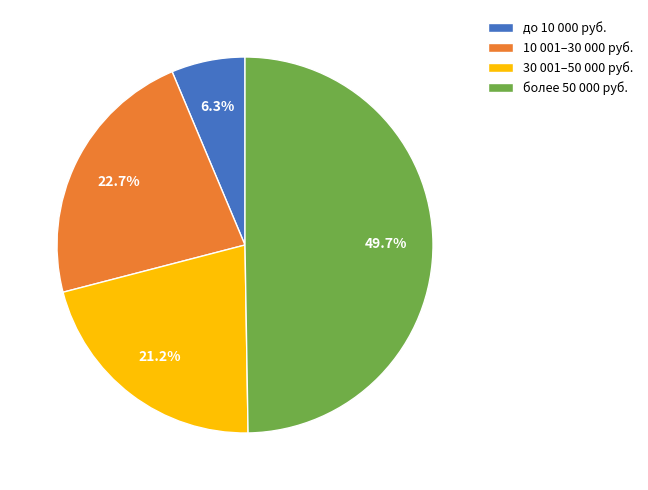

Is there a majority slice in this chart?

No